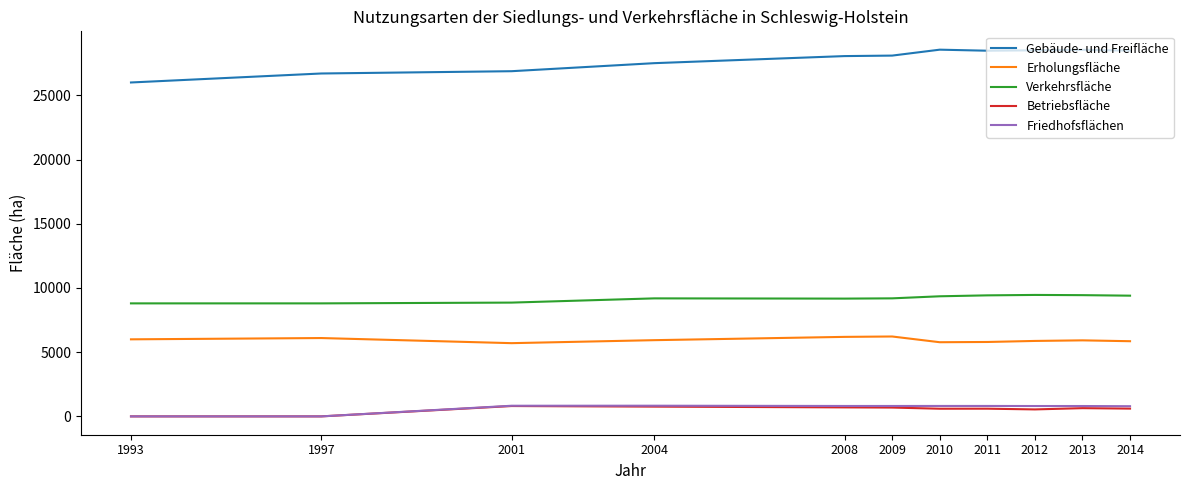

Is this an area chart (filled region under the line)?

No